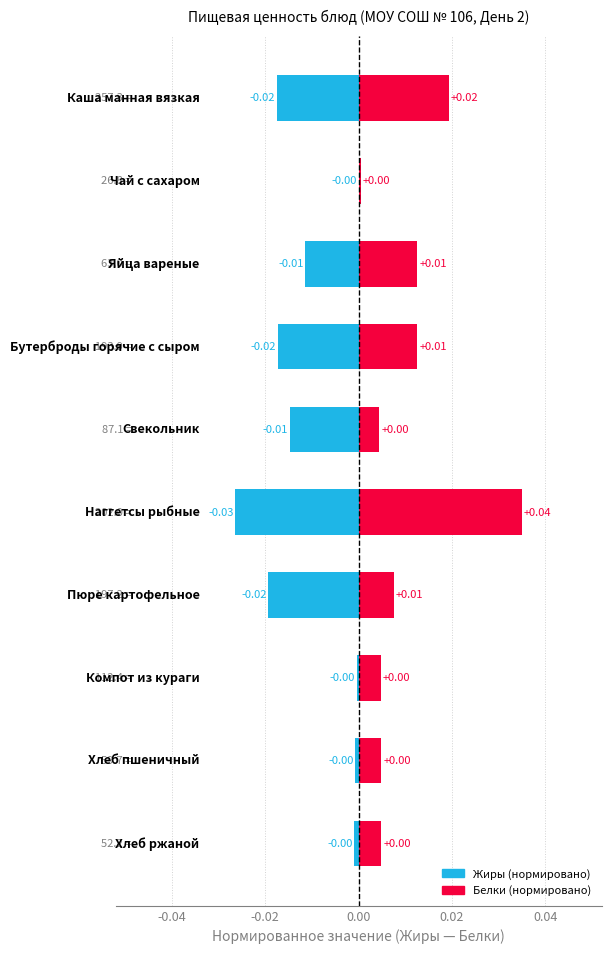

True or false: Белки (нормировано) has a value of 0.0 at 0.04.

True